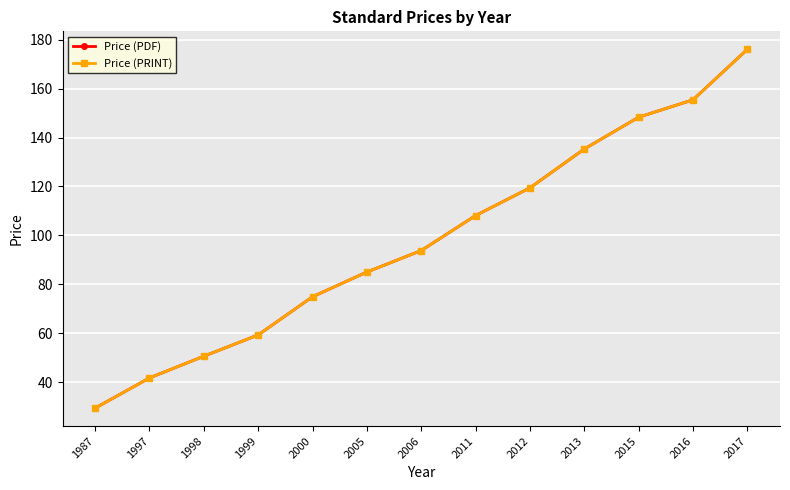

True or false: Price (PDF) and Price (PRINT) cross at least once.

False